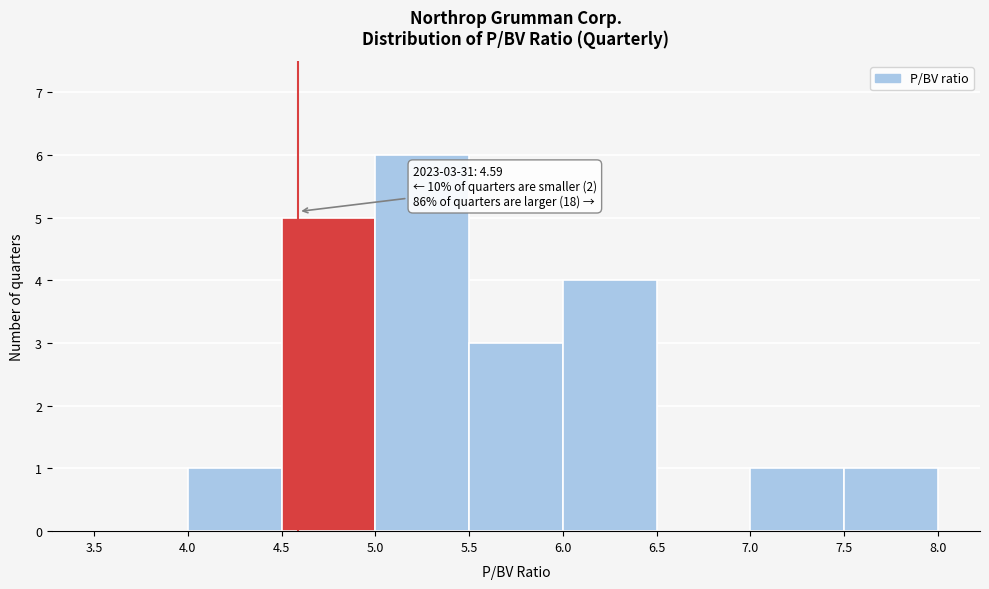

Which range on the x-axis has the tallest bar?

5.0 to 5.5